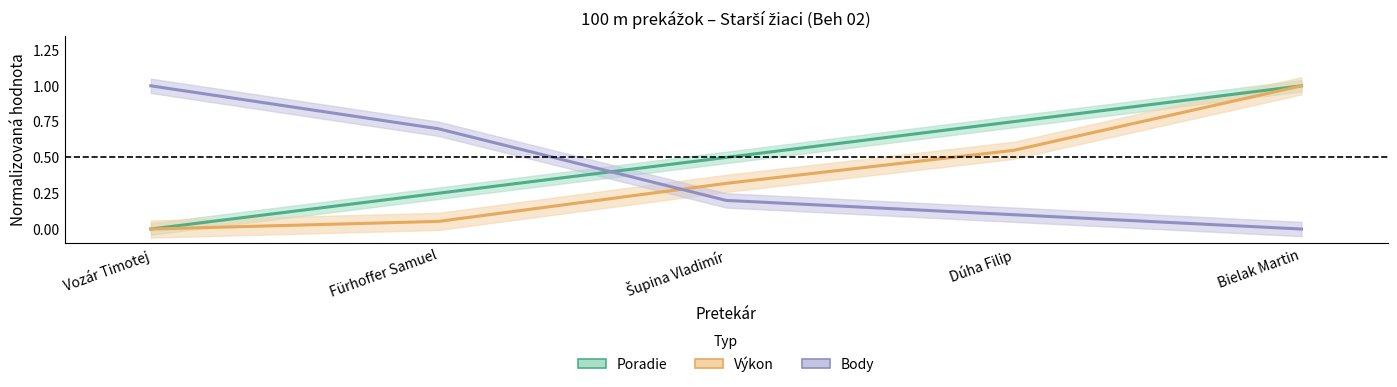

Is it true that Poradie equals 0.7 at Dúha Filip?

True